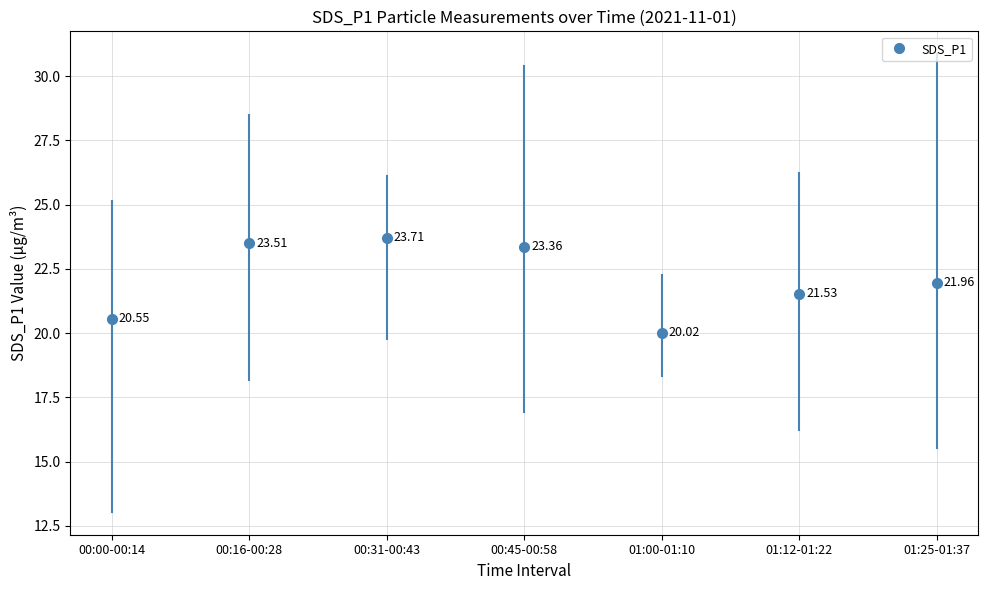

Which series has the largest total across all categories?

SDS_P1